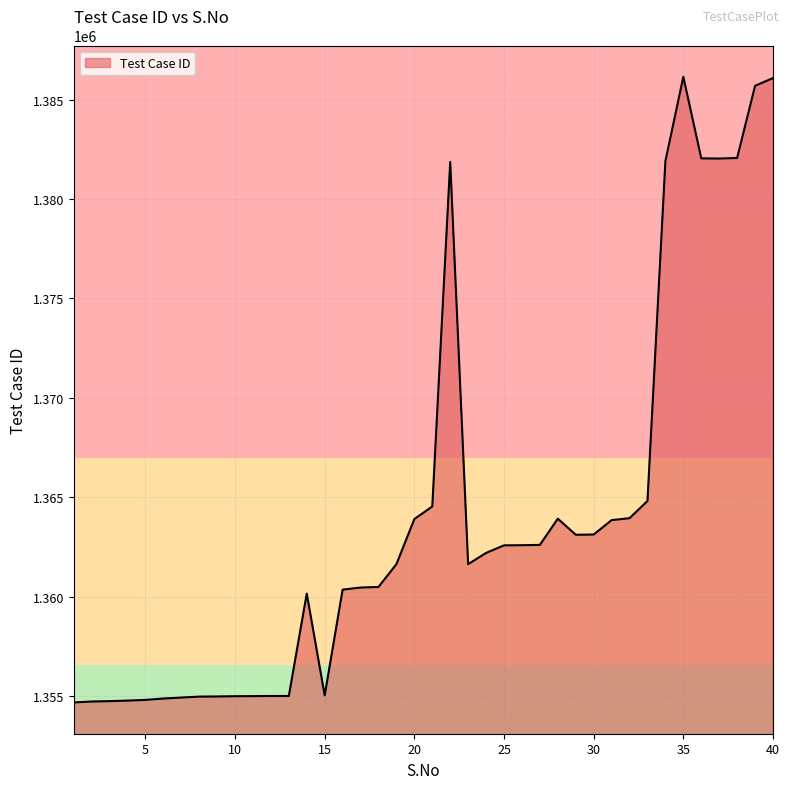

What is the smallest value displayed?

1354690